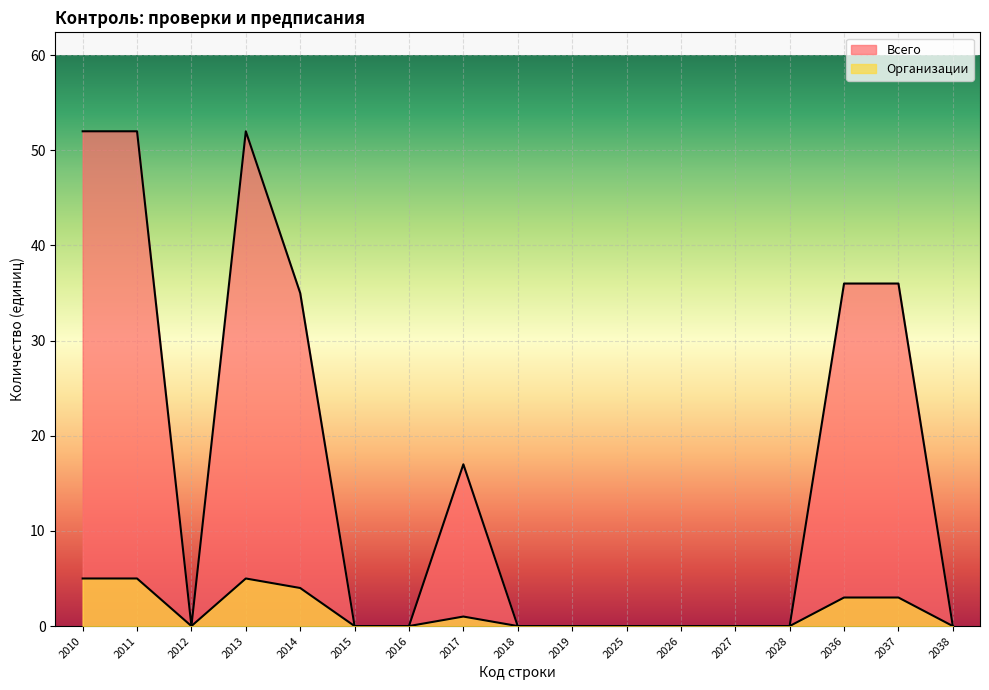

Where is Всего nearest to the value 26?

2014